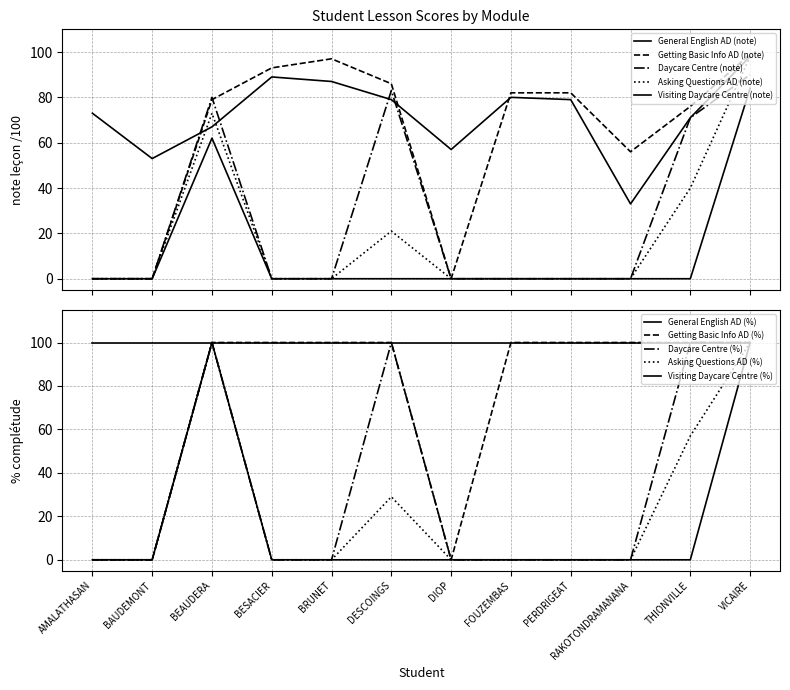

What is the difference between the highest and lowest values at AMALATHASAN?

73